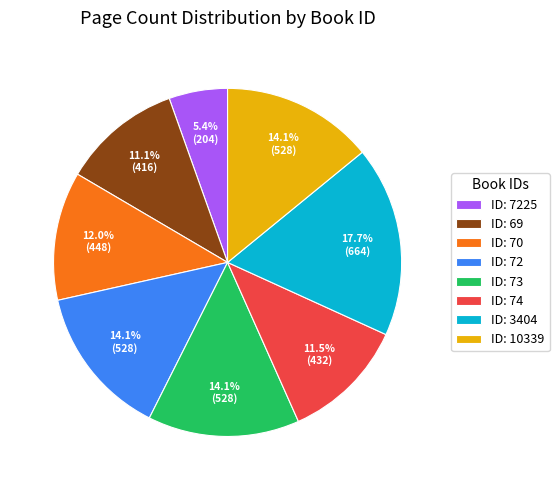

Is there a majority slice in this chart?

No